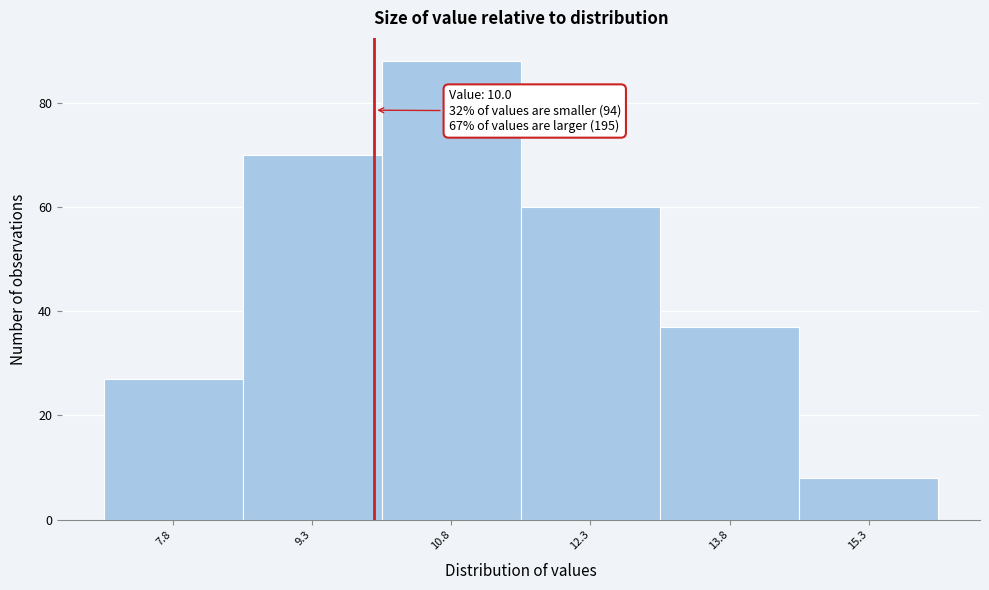

Which range on the x-axis has the tallest bar?

10.08 to 11.58